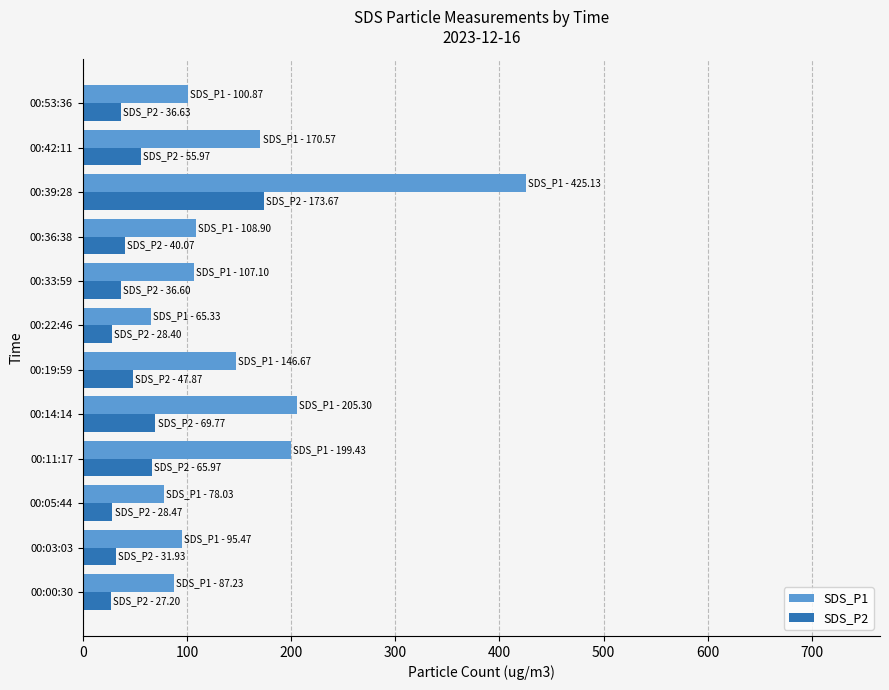

What is the difference between the maximum and minimum values in the SDS_P2 series?

146.5